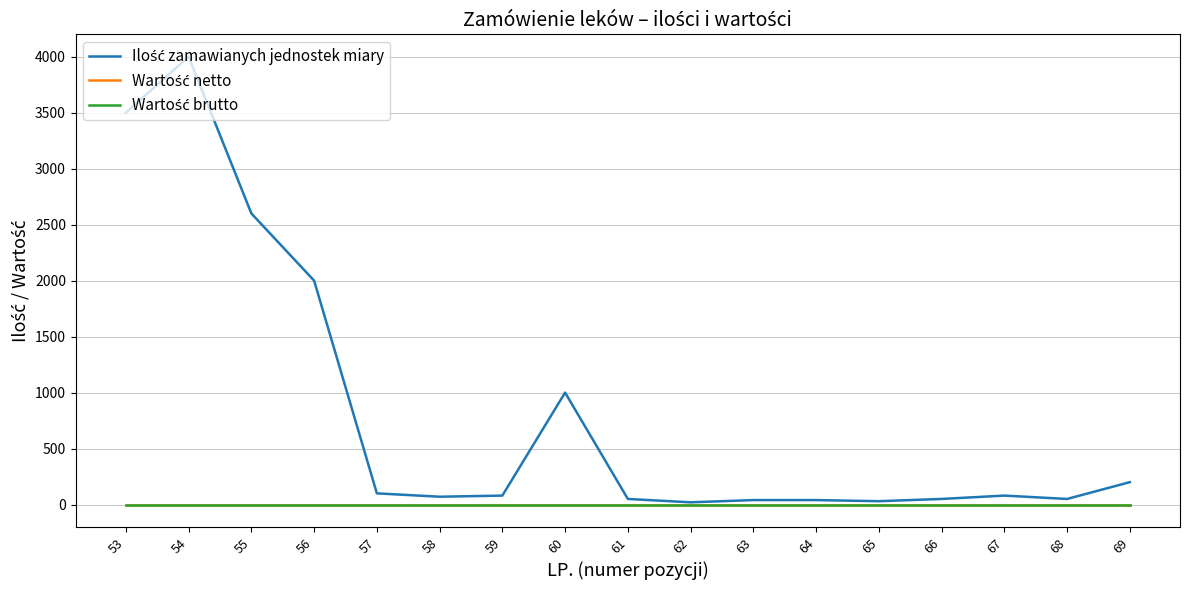

Rank the series by their maximum value, from lowest to highest.

Wartość netto, Wartość brutto, Ilość zamawianych jednostek miary